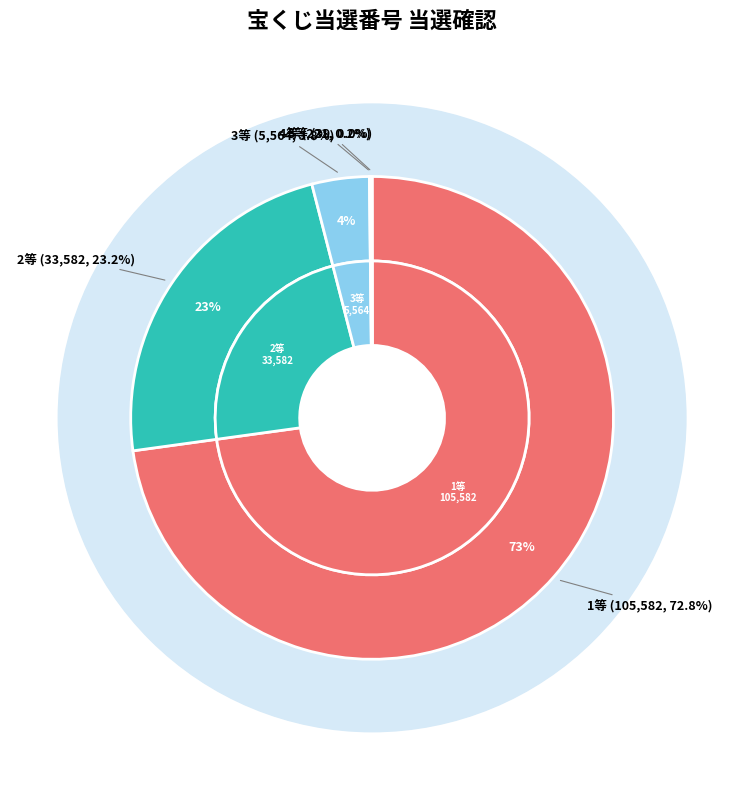

How many segments does this pie chart have?

5